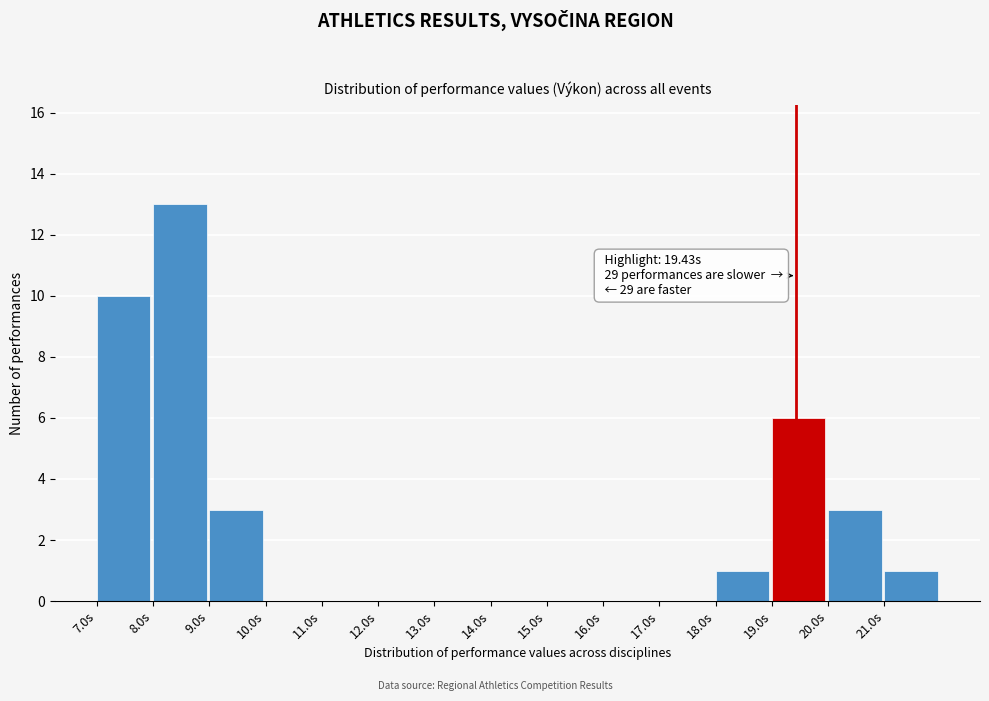

Over which range of the x-axis is the bar tallest?

8 to 9